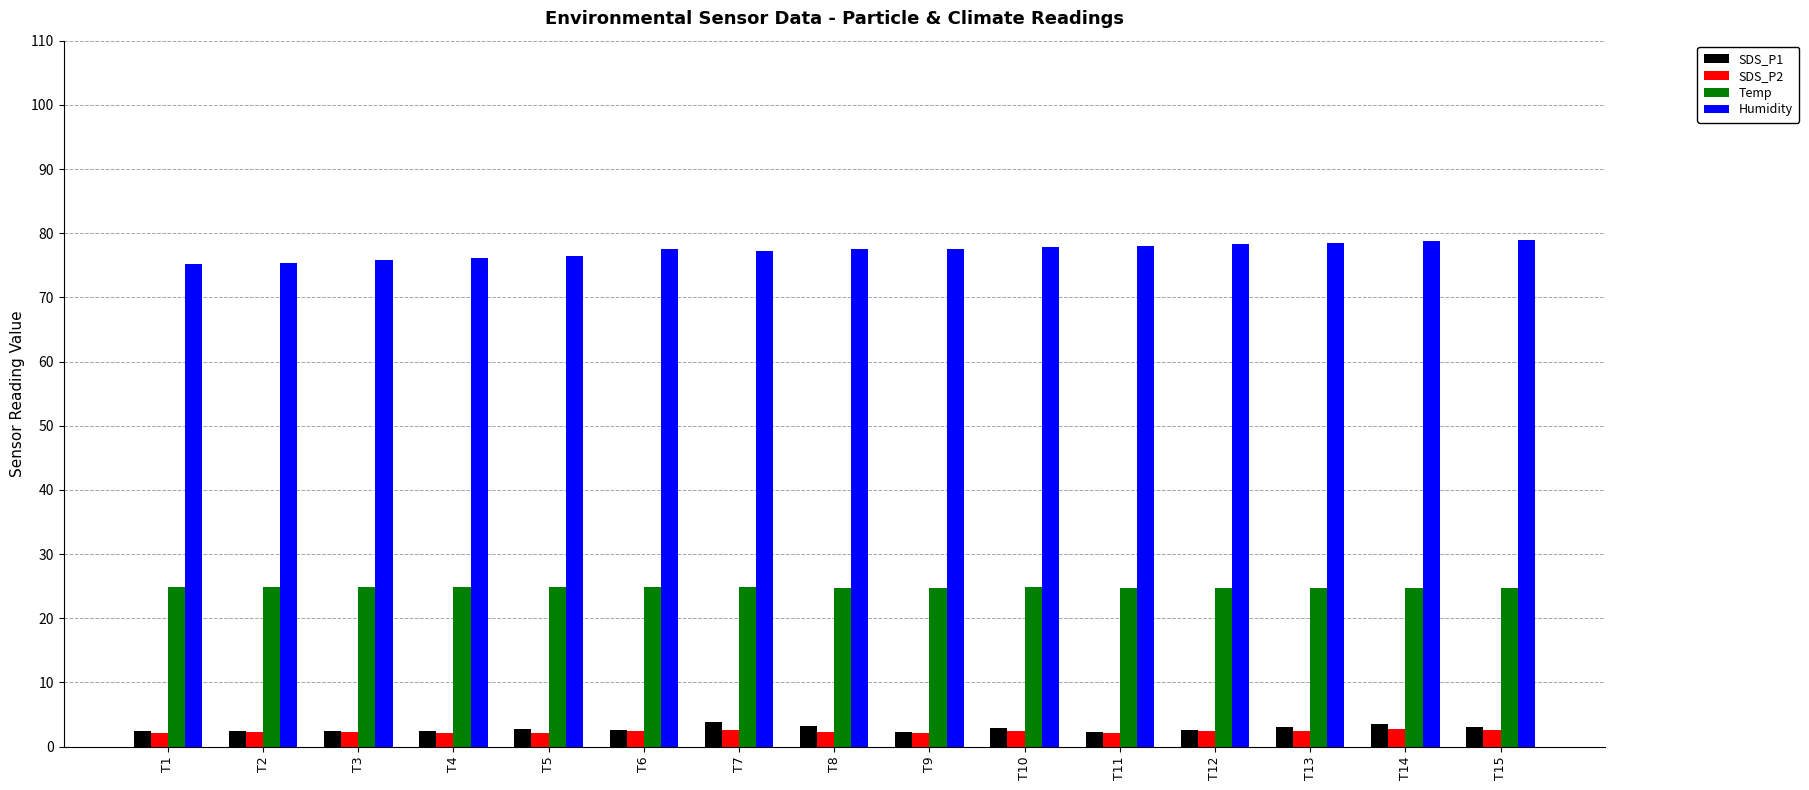

The value of Humidity at T12 is 22.7. True or false?

False